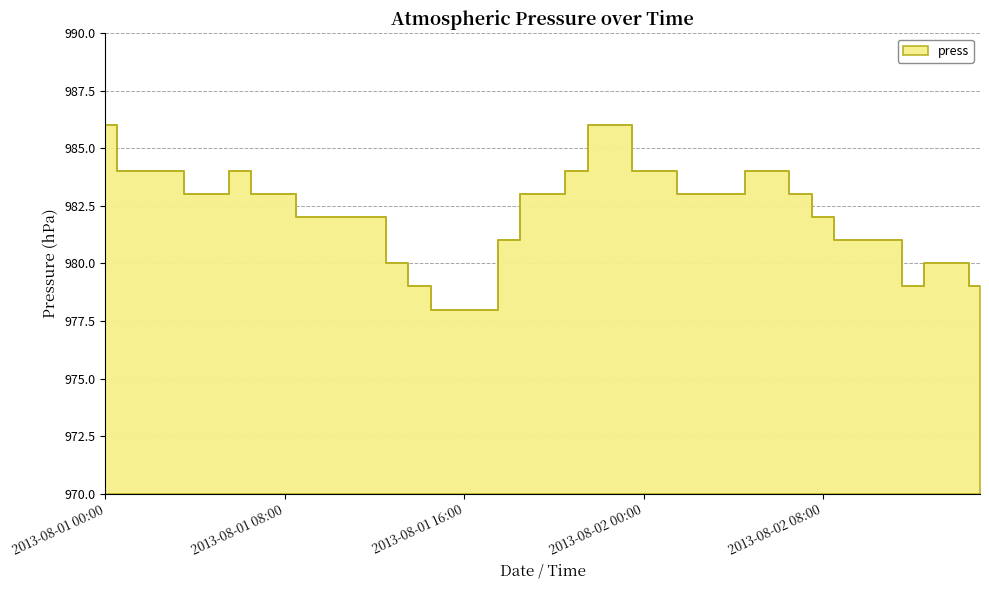

Reading left to right, transcribe all the data shown in this chart.

986	984	984	984	983	983	984	983	983	982	982	982	982	980	979	978	978	978	981	983	983	984	986	986	984	984	983	983	983	984	984	983	982	981	981	981	979	980	980	979